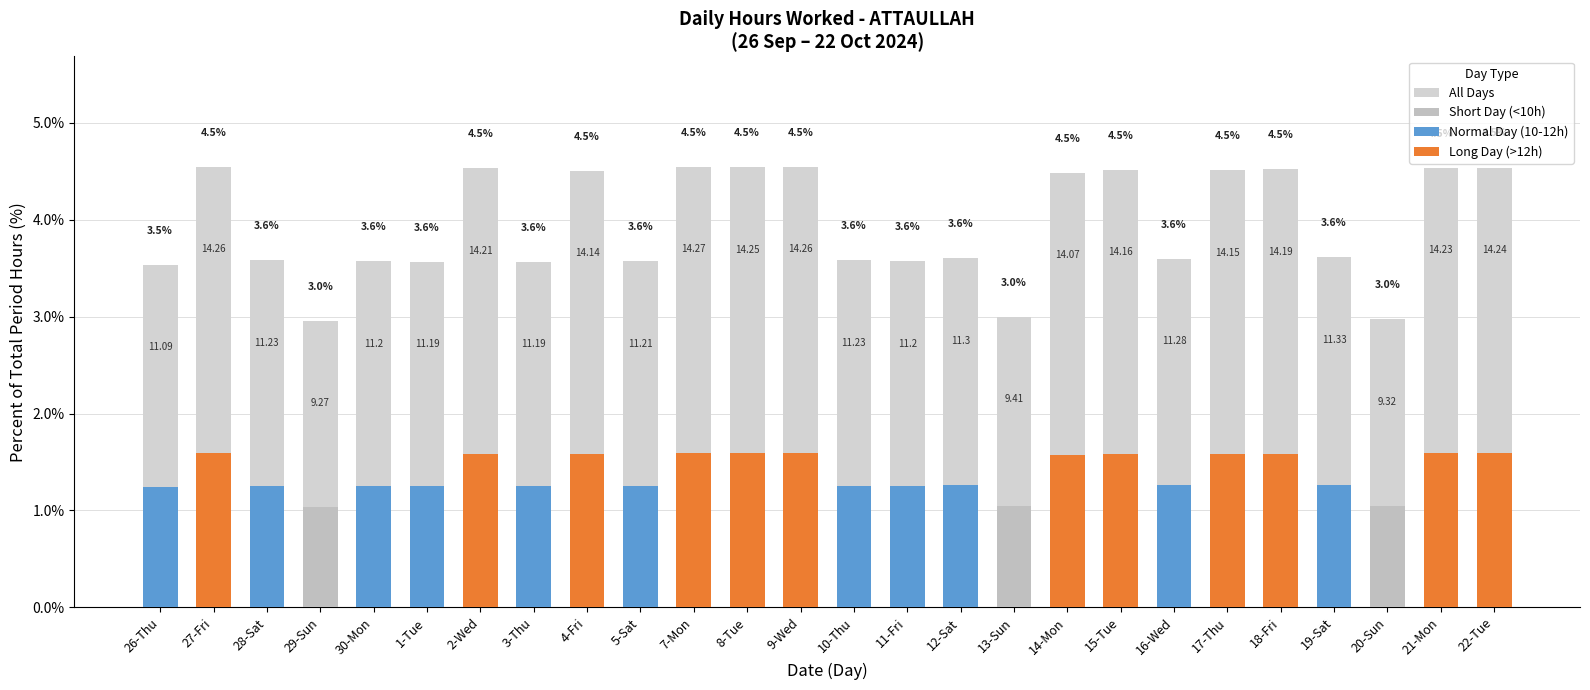

How many bars are there in each group?

2